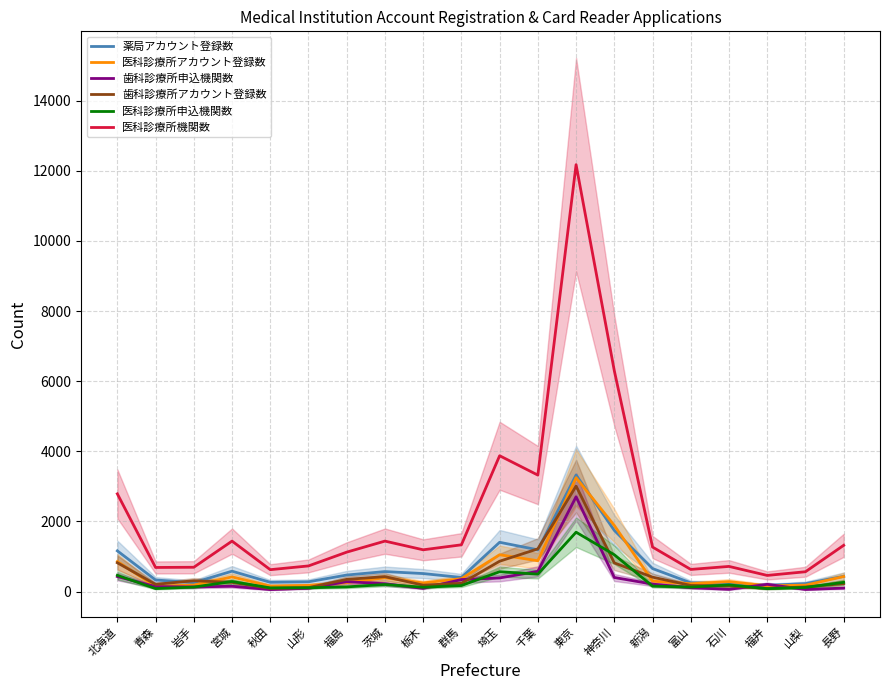

True or false: 薬局アカウント登録数 and 医科診療所申込機関数 intersect in this chart.

False